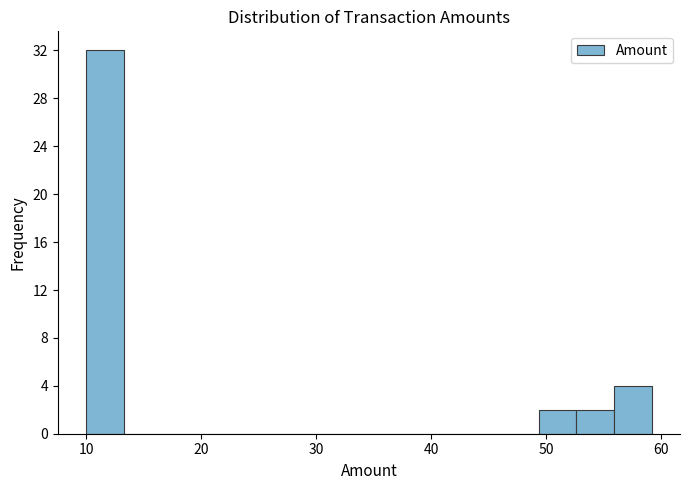

Read against the x-axis, roughly where is the centre of the tallest bar?

12